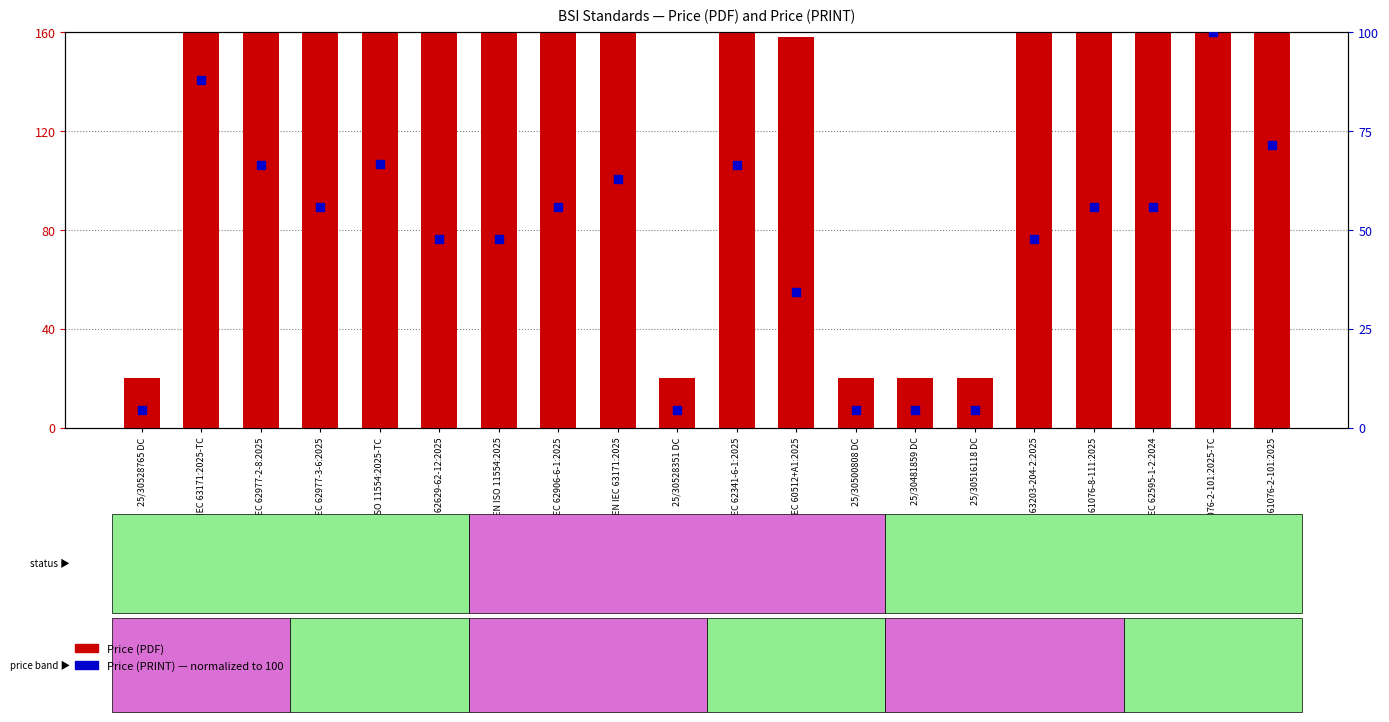

What is the total value across all series at BS IEC 62977-2-8:2025?

372.2